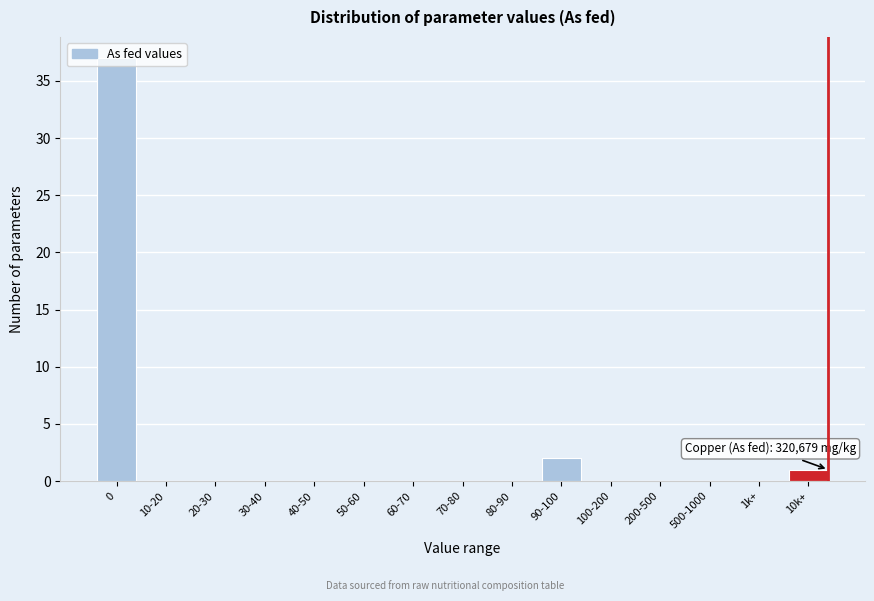

What is the maximum value shown in the chart?

37